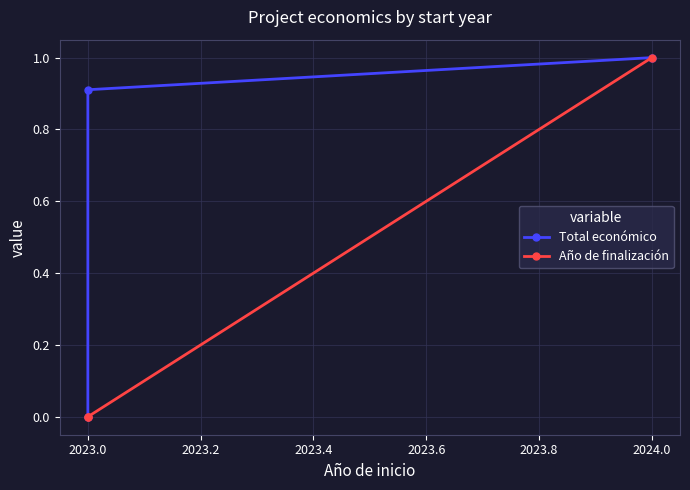

Which series changed the most between 2022.8 and 2023.0?

Total económico